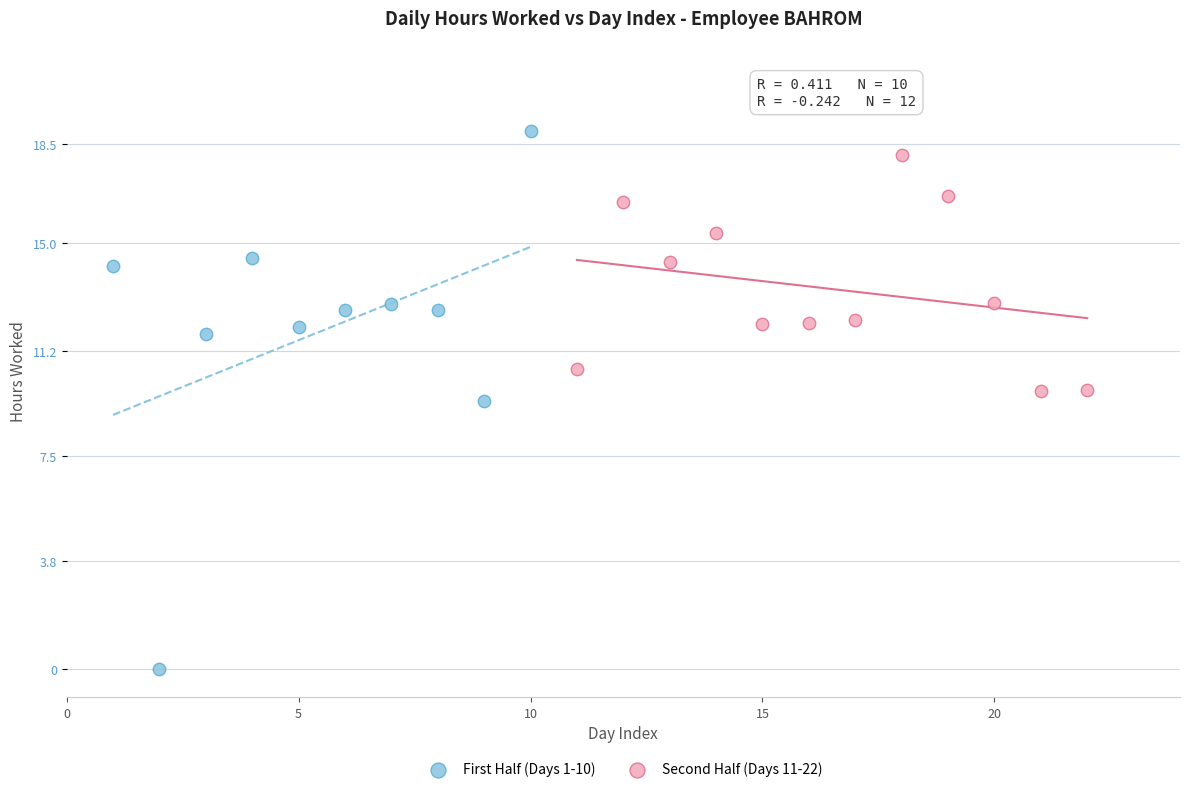

Which series has the widest spread of Y values?

First Half (Days 1-10)